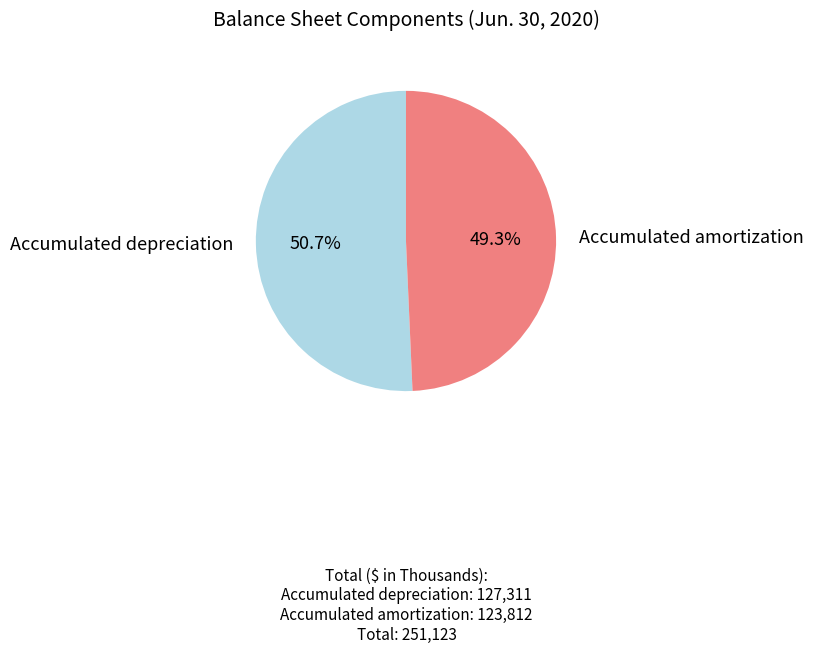

To the nearest percent, what is the combined percentage of Accumulated amortization and Accumulated depreciation?

100%